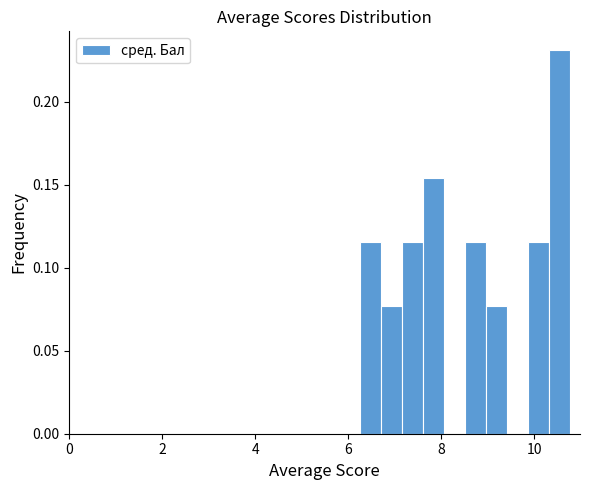

Read against the x-axis, roughly where is the centre of the tallest bar?

10.6